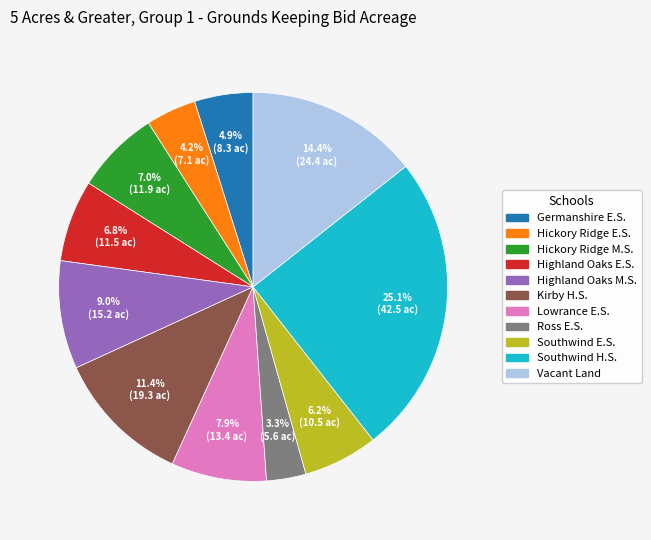

Does any single category account for the majority?

No